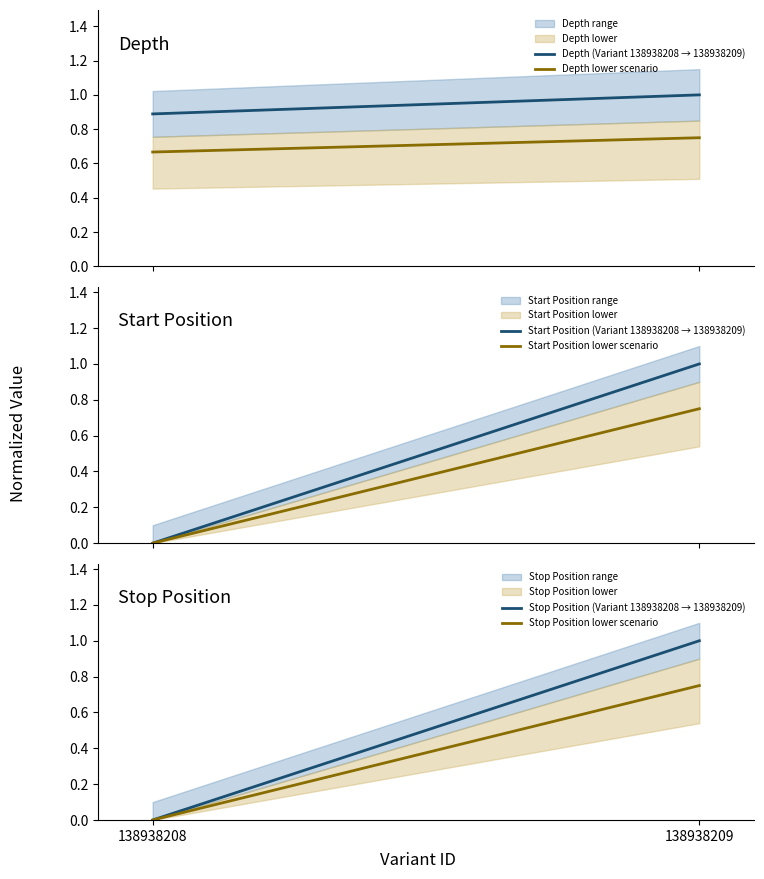

What is the value of the Stop Position lower scenario point at the 2nd from the left?

0.7